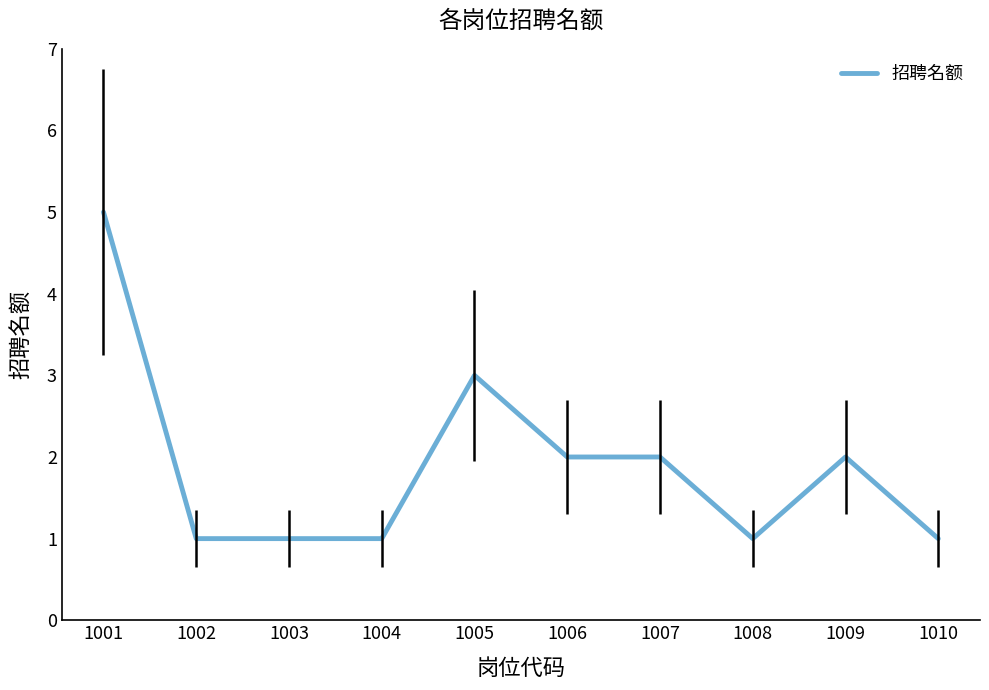

Reading right to left, transcribe all the data shown in this chart.

1010=1	1009=2	1008=1	1007=2	1006=2	1005=3	1004=1	1003=1	1002=1	1001=5